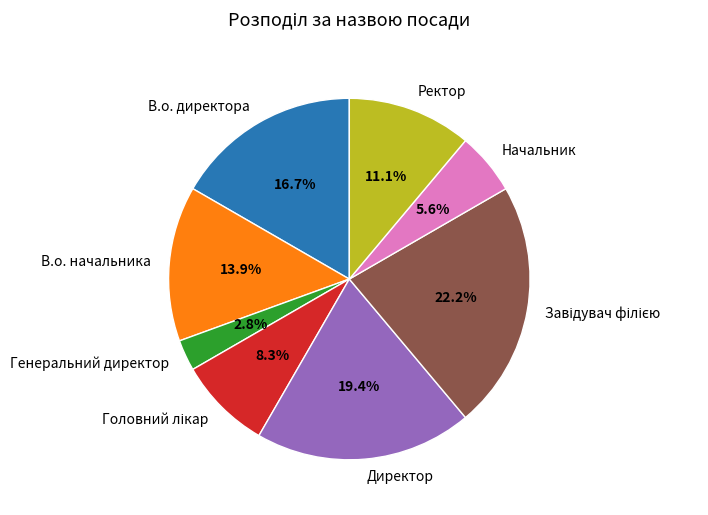

How many segments does this pie chart have?

8